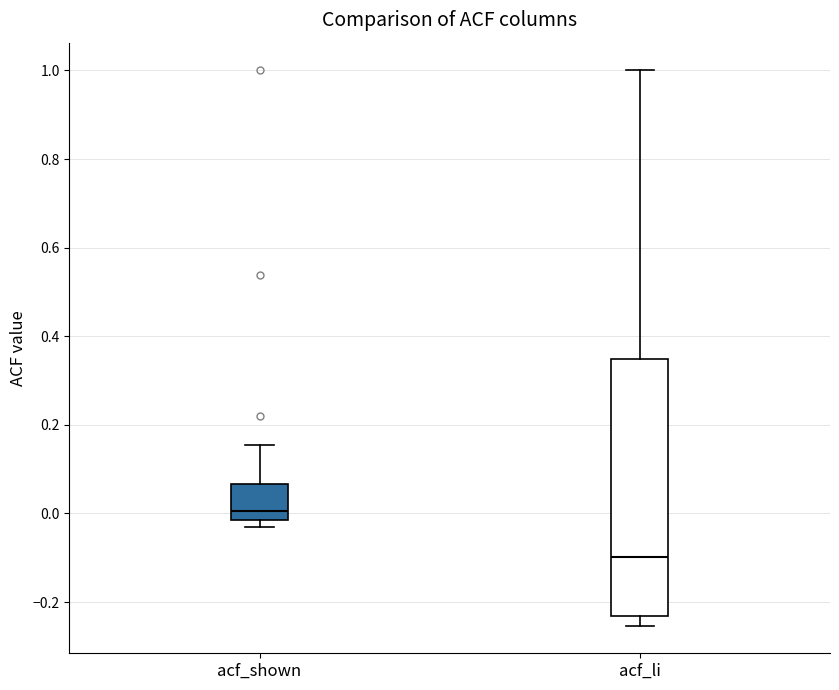

Where does the upper whisker of the box for acf_shown end on the y-axis? The values are not printed on the chart, so give them approximately, as read against the axis.

0.16